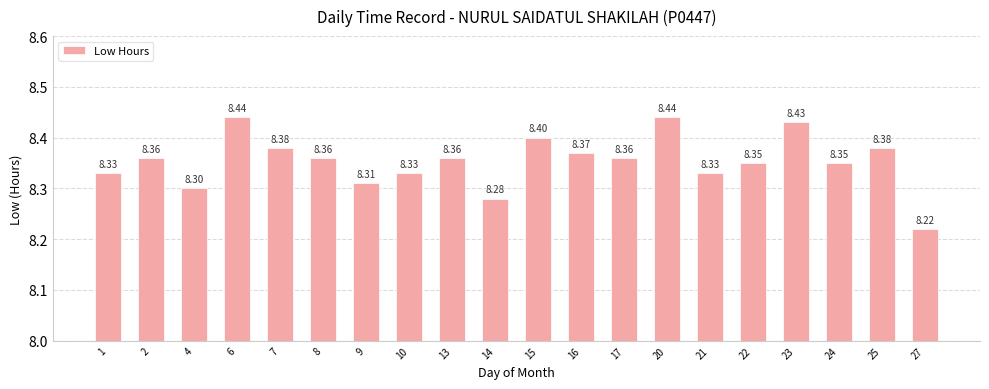

Read the value at 9.

8.3